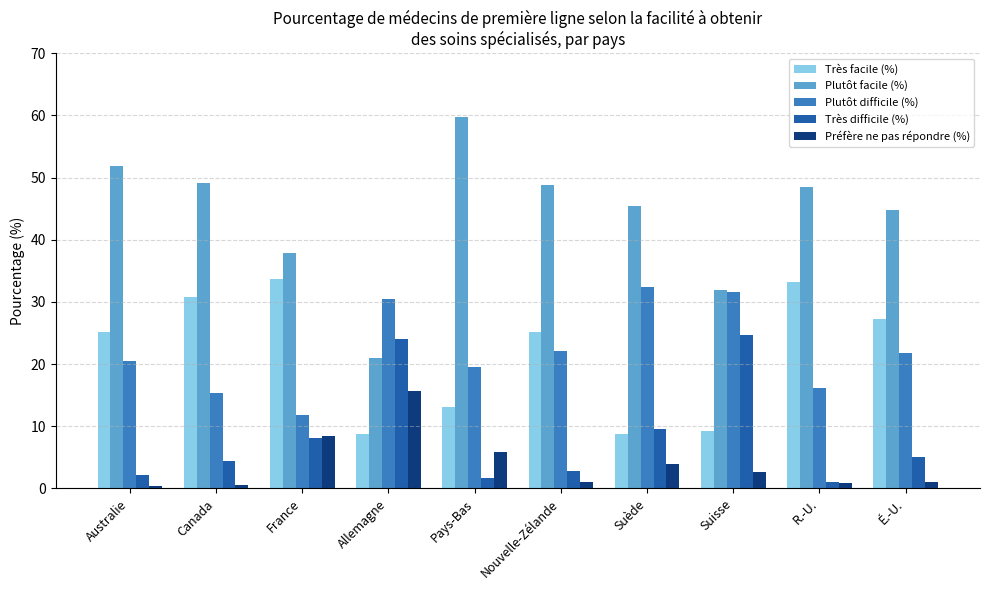

At which label does Plutôt difficile (%) reach its minimum?

France